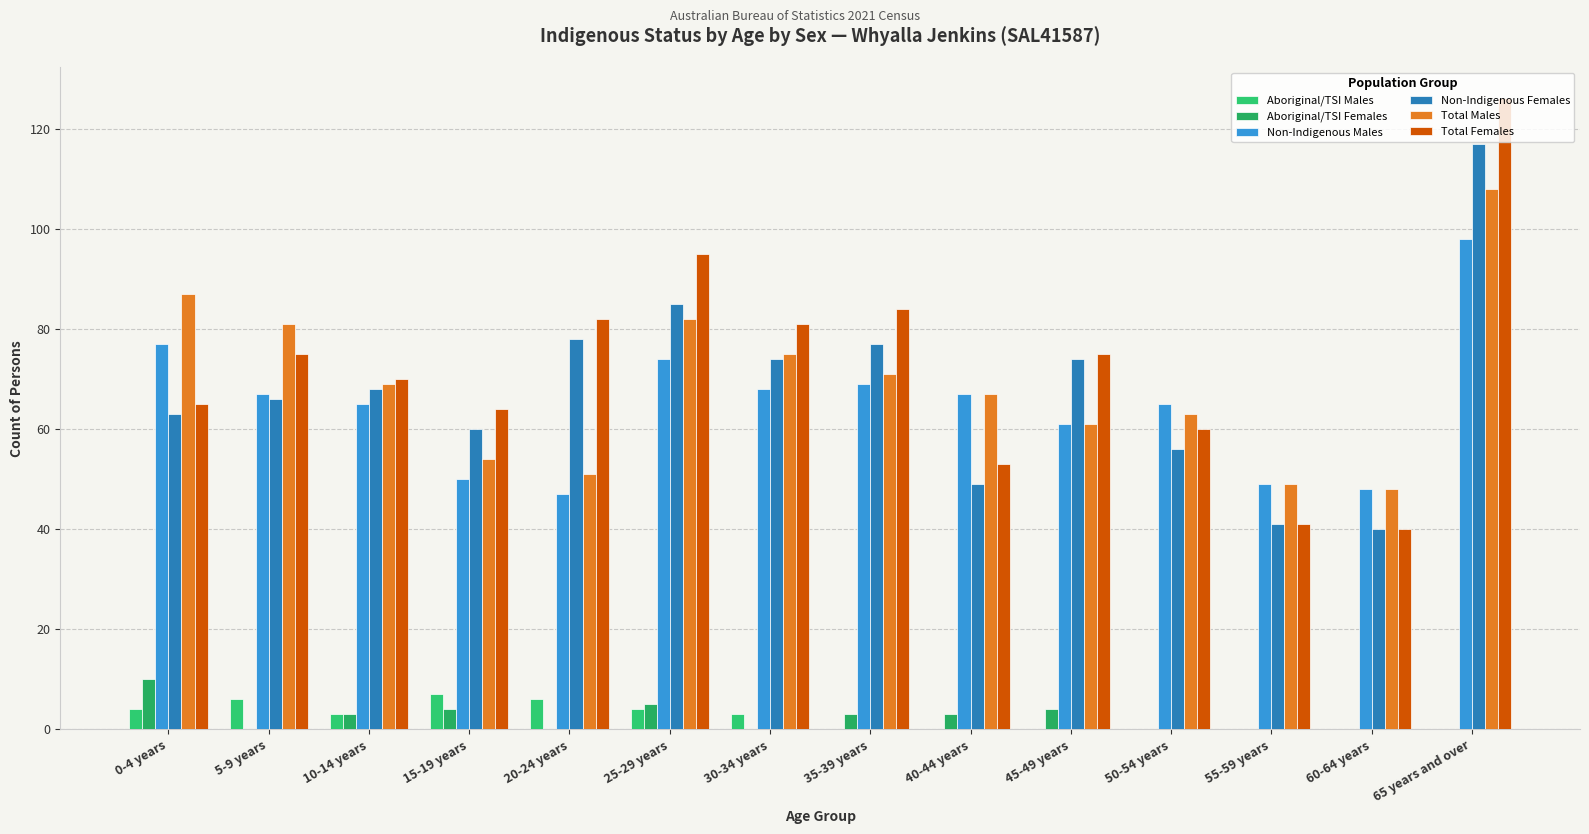

What is the sum of the Non-Indigenous Males values at 25-29 years and 60-64 years?

122